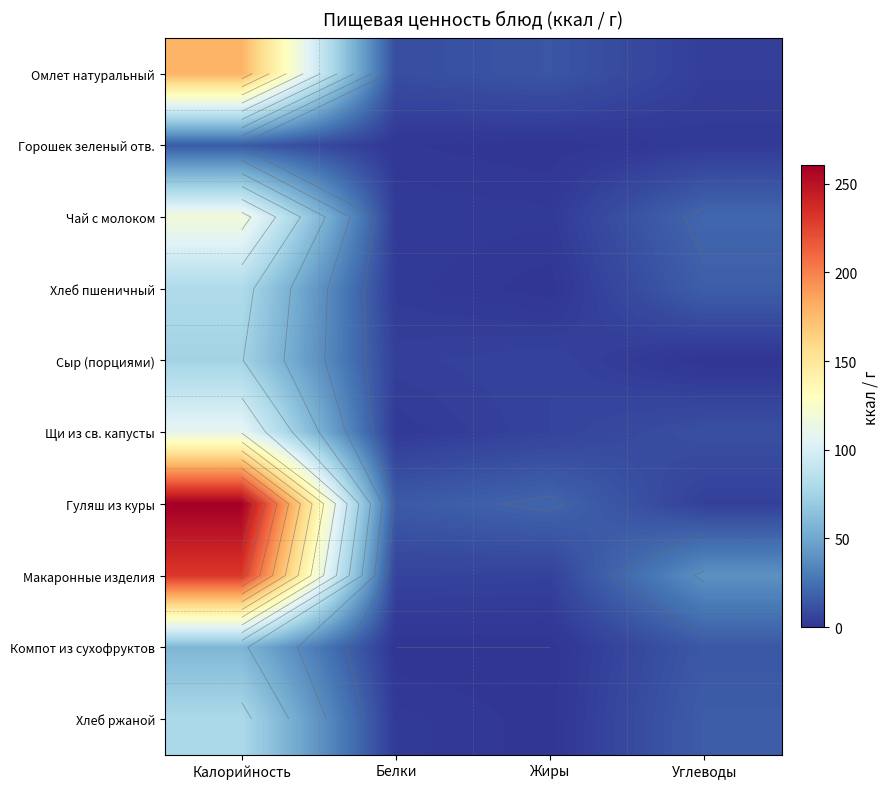

Rank the categories by Гуляш из куры value from highest to lowest.

Калорийность, Жиры, Белки, Углеводы